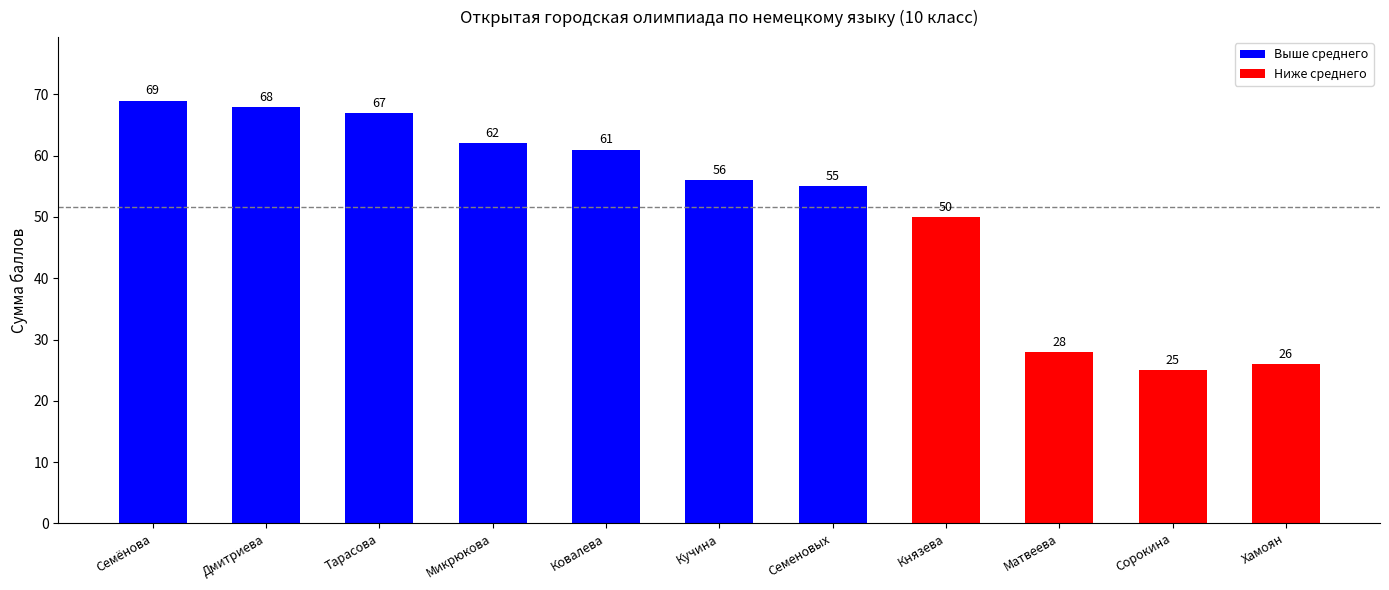

What position from the right is Микрюкова?

8